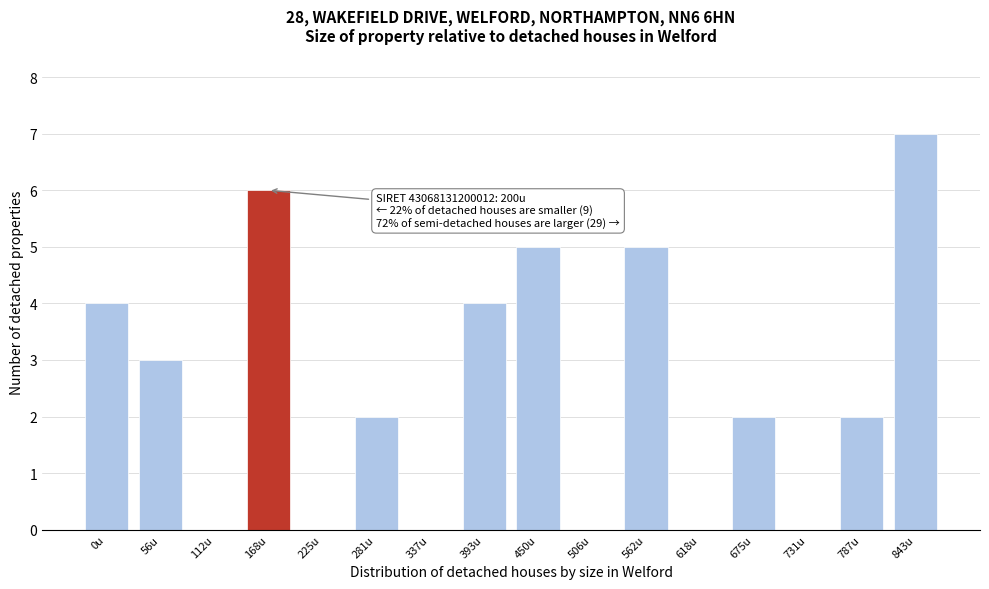

Reading left to right, extract all data points from this chart.

0u=4	56u=3	112u=0	168u=6	225u=0	281u=2	337u=0	393u=4	450u=5	506u=0	562u=5	618u=0	675u=2	731u=0	787u=2	843u=7